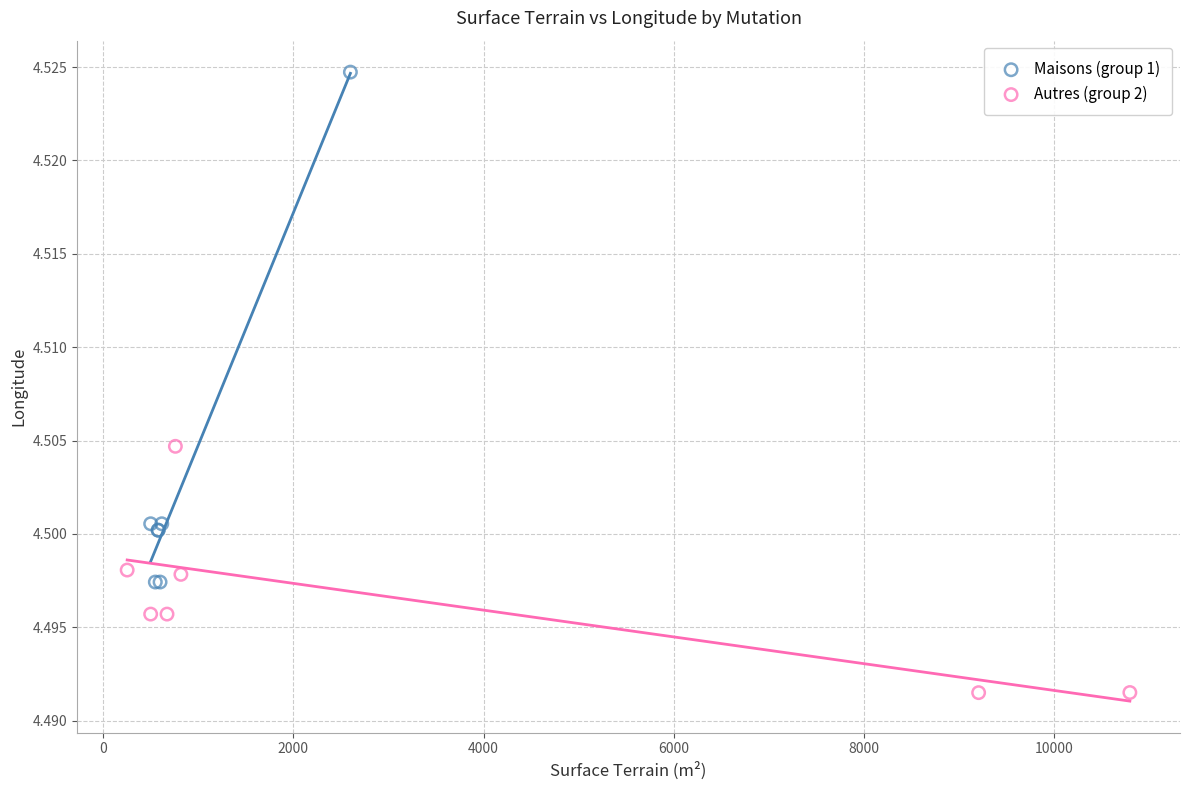

What are all the series names shown in the legend?

Maisons (group 1), Autres (group 2)